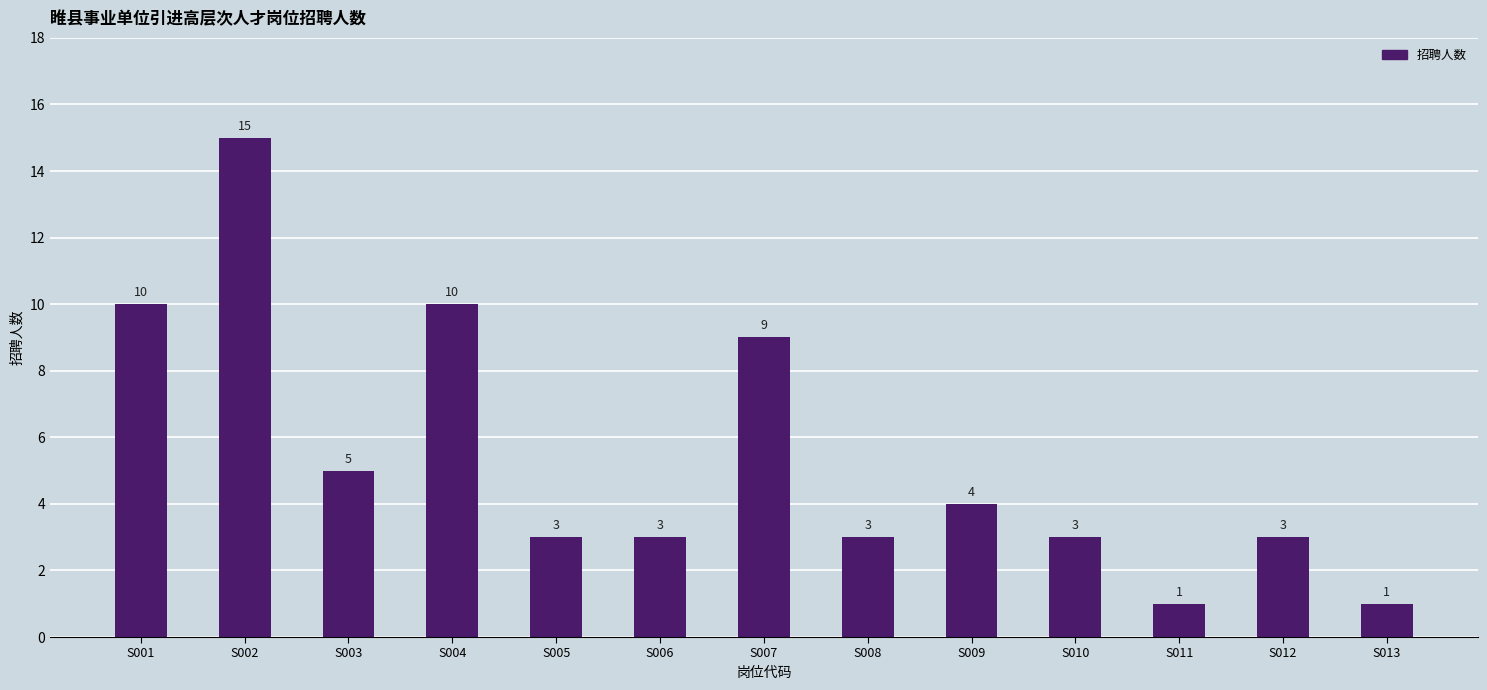

Reading left to right, transcribe all the data shown in this chart.

S001=10	S002=15	S003=5	S004=10	S005=3	S006=3	S007=9	S008=3	S009=4	S010=3	S011=1	S012=3	S013=1